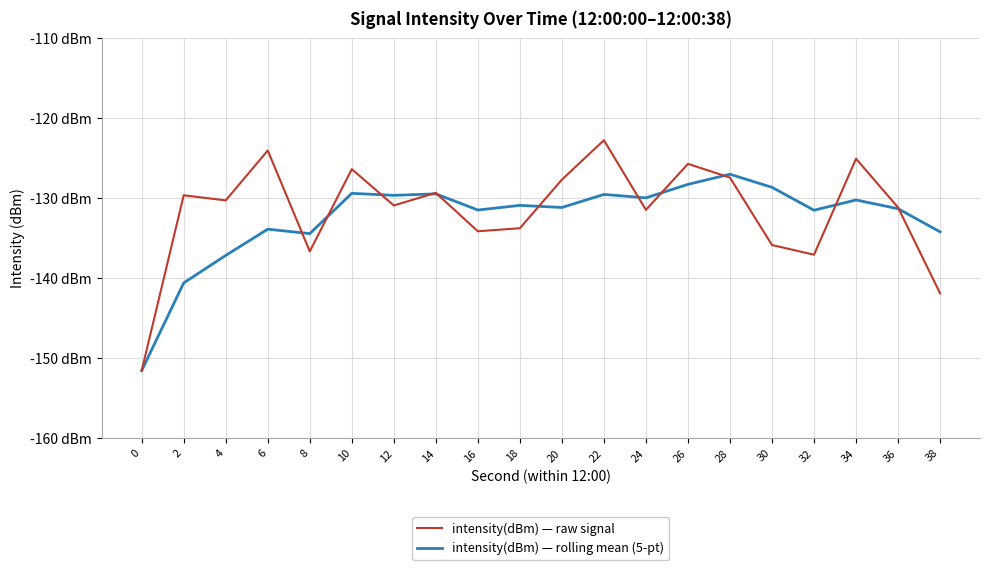

Between 2 and 18, which series saw the biggest shift?

intensity(dBm) — rolling mean (5-pt)